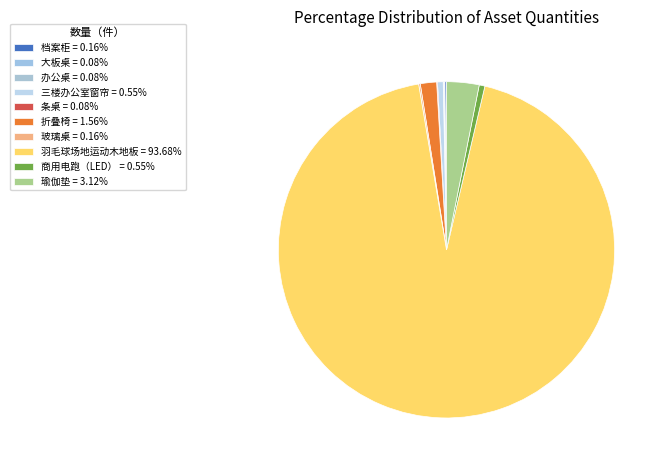

Which slice is the largest?

羽毛球场地运动木地板